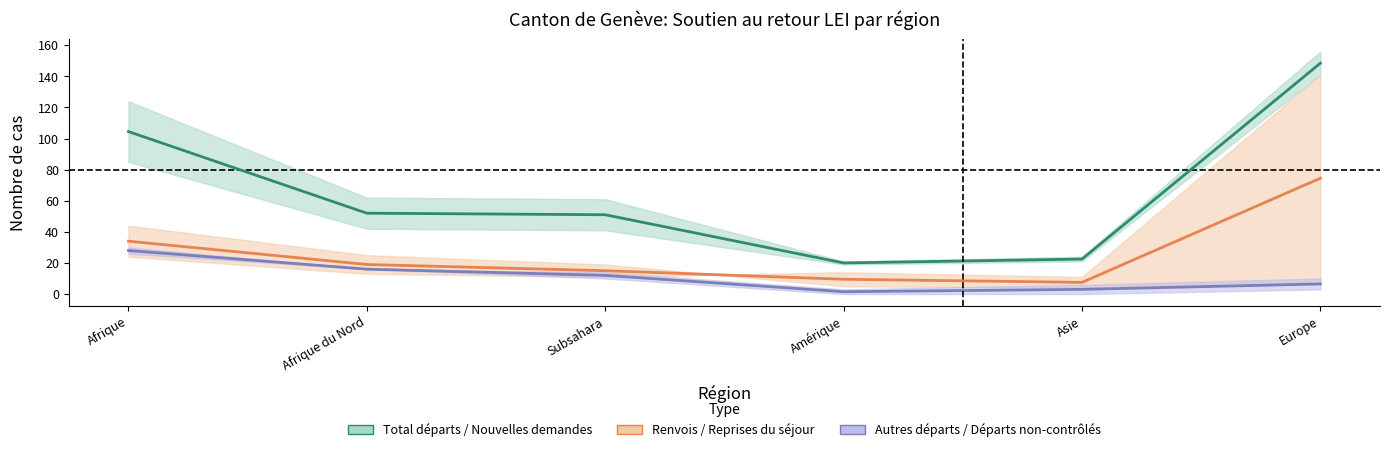

Rank the series at Amérique from highest to lowest value.

Total départs / Nouvelles demandes, Renvois / Reprises du séjour, Autres départs / Départs non-contrôlés